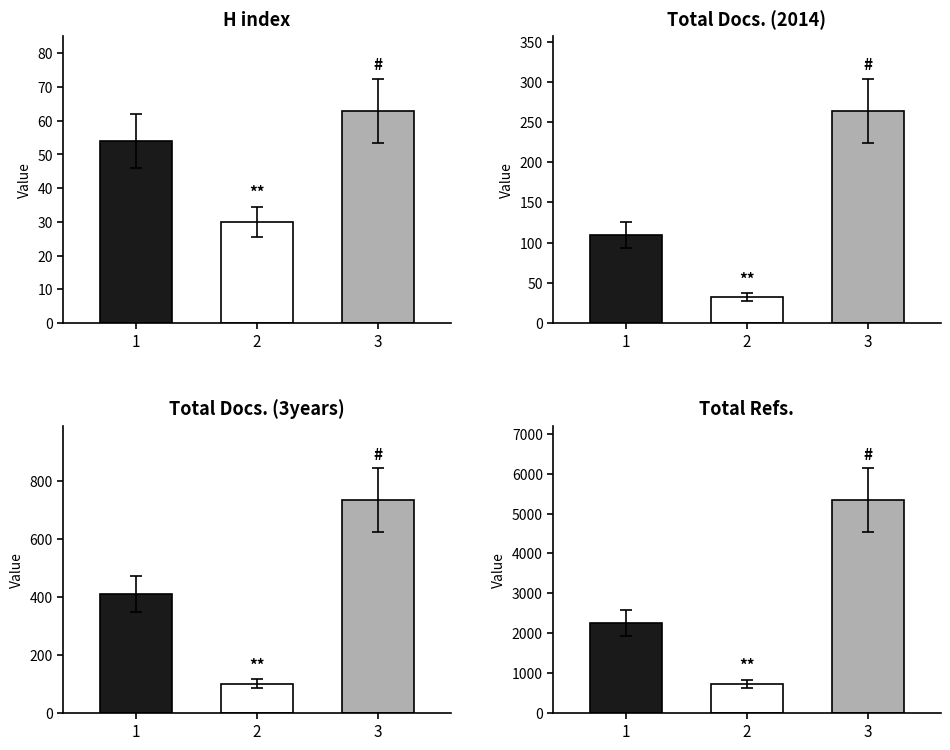

Which series has the widest spread of values?

Total Refs.